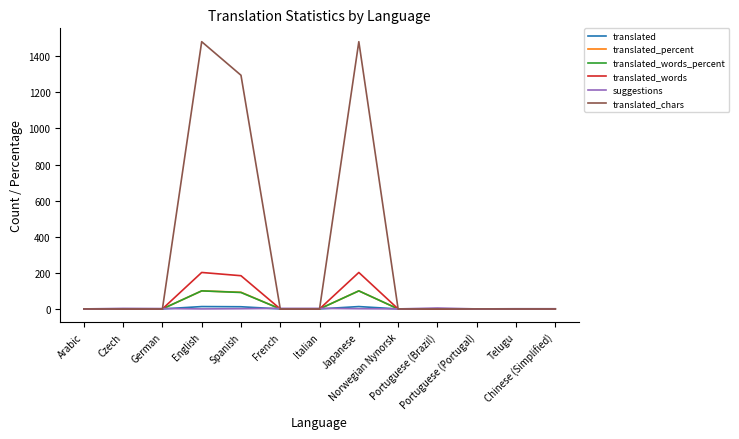

What is the maximum value for translated_chars?

1481.0